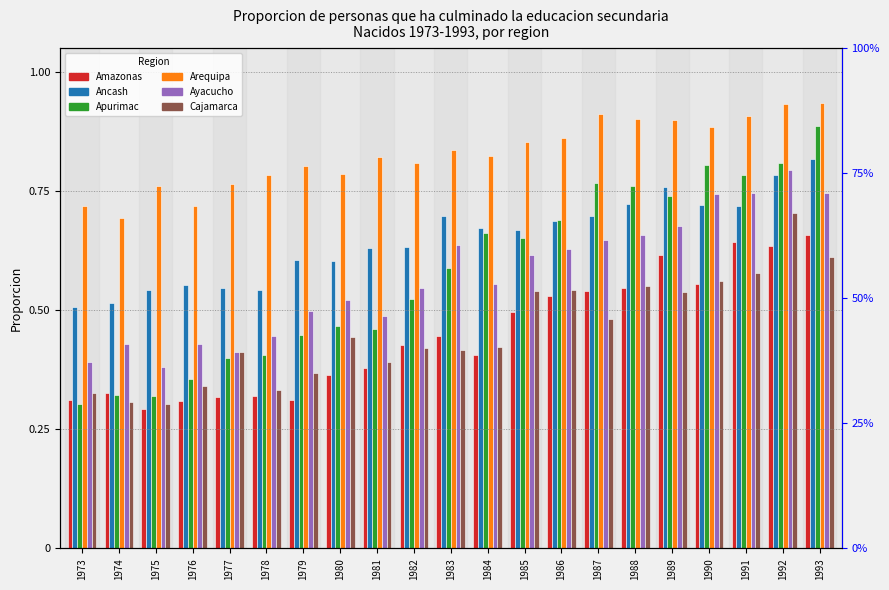

Reading right to left, extract all data points from this chart.

Amazonas: 0.7	0.6	0.6	0.6	0.6	0.5	0.5	0.5	0.5	0.4	0.4	0.4	0.4	0.4	0.3	0.3	0.3	0.3	0.3	0.3	0.3
Ancash: 0.8	0.8	0.7	0.7	0.8	0.7	0.7	0.7	0.7	0.7	0.7	0.6	0.6	0.6	0.6	0.5	0.5	0.6	0.5	0.5	0.5
Apurimac: 0.9	0.8	0.8	0.8	0.7	0.8	0.8	0.7	0.7	0.7	0.6	0.5	0.5	0.5	0.4	0.4	0.4	0.4	0.3	0.3	0.3
Arequipa: 0.9	0.9	0.9	0.9	0.9	0.9	0.9	0.9	0.9	0.8	0.8	0.8	0.8	0.8	0.8	0.8	0.8	0.7	0.8	0.7	0.7
Ayacucho: 0.7	0.8	0.7	0.7	0.7	0.7	0.6	0.6	0.6	0.6	0.6	0.5	0.5	0.5	0.5	0.4	0.4	0.4	0.4	0.4	0.4
Cajamarca: 0.6	0.7	0.6	0.6	0.5	0.6	0.5	0.5	0.5	0.4	0.4	0.4	0.4	0.4	0.4	0.3	0.4	0.3	0.3	0.3	0.3